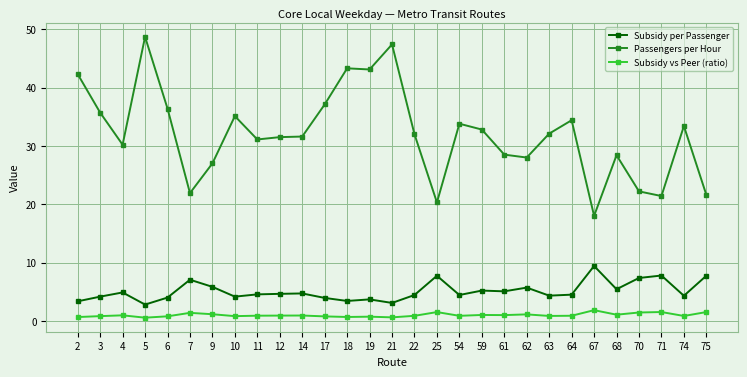

At which category does Passengers per Hour reach its first local peak?

5